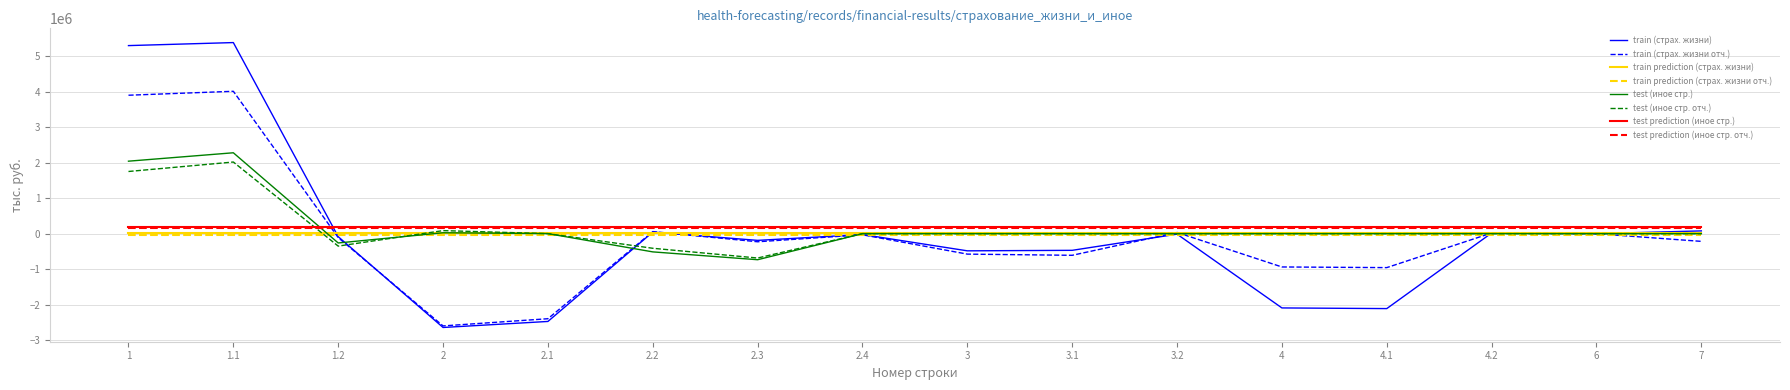

Between 2 and 3.1, which series saw the biggest shift?

train (страх. жизни)